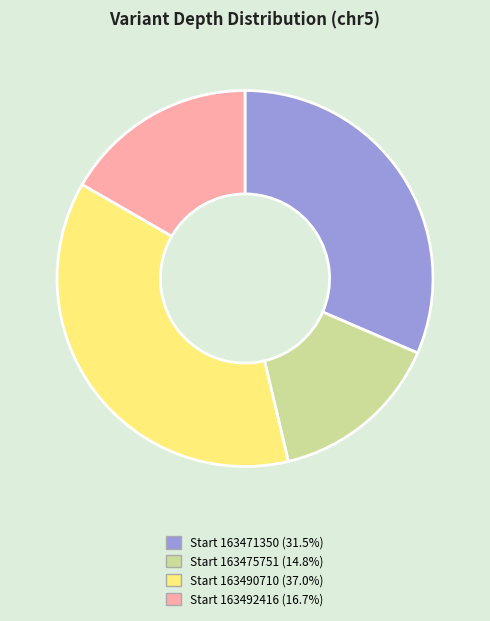

Is there a majority slice in this chart?

No